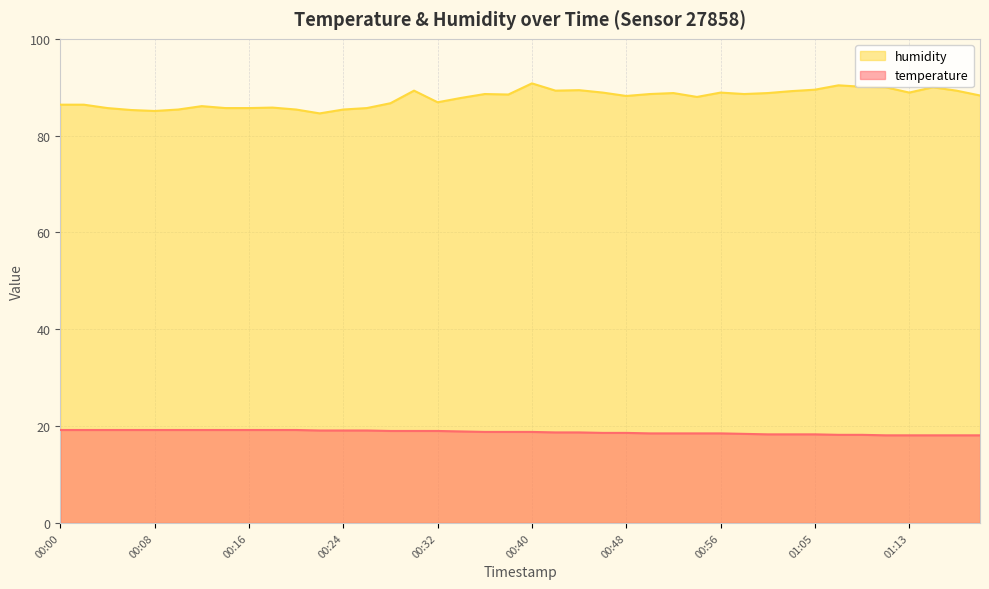

Reading right to left, extract all data points from this chart.

temperature: 18.1	18.1	18.1	18.1	18.1	18.2	18.2	18.3	18.3	18.3	18.4	18.5	18.5	18.5	18.5	18.6	18.6	18.7	18.7	18.8	18.8	18.8	18.9	19.0	19.0	19.0	19.1	19.1	19.1	19.2	19.2	19.2	19.2	19.2	19.2	19.2	19.2	19.2	19.2	19.2
humidity: 88.3	89.3	90.0	88.9	90.0	90.1	90.4	89.5	89.2	88.8	88.6	88.9	88.0	88.8	88.6	88.2	88.9	89.4	89.3	90.8	88.5	88.6	87.8	86.9	89.3	86.7	85.7	85.4	84.6	85.4	85.8	85.7	85.7	86.1	85.4	85.1	85.3	85.7	86.4	86.4